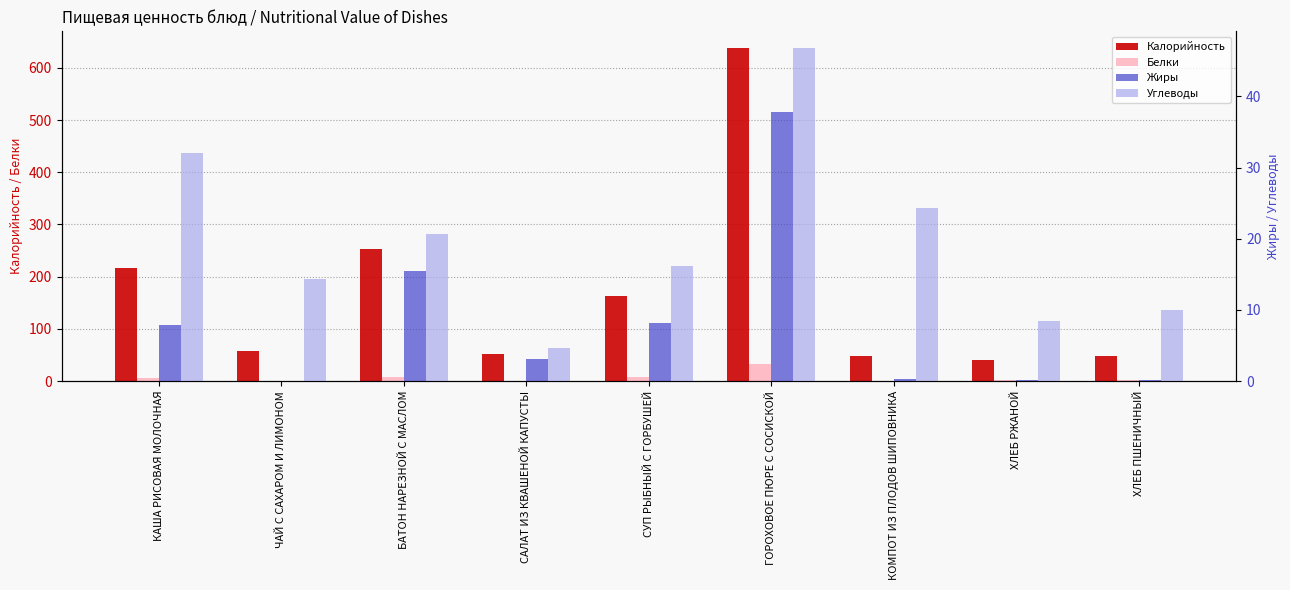

Where is Жиры nearest to the value 18?

БАТОН НАРЕЗНОЙ С МАСЛОМ